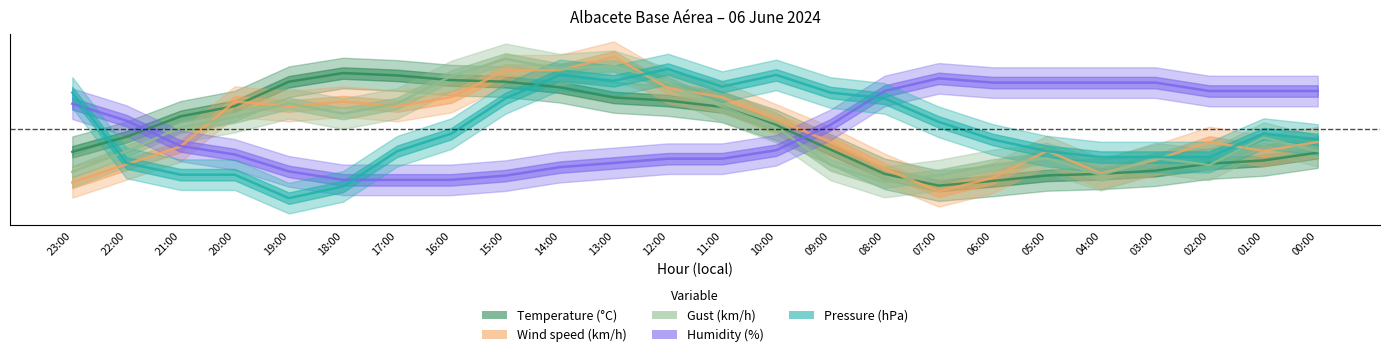

Rank the series by their maximum value, from lowest to highest.

Humidity (%), Temperature (°C), Pressure (hPa), Gust (km/h), Wind speed (km/h)